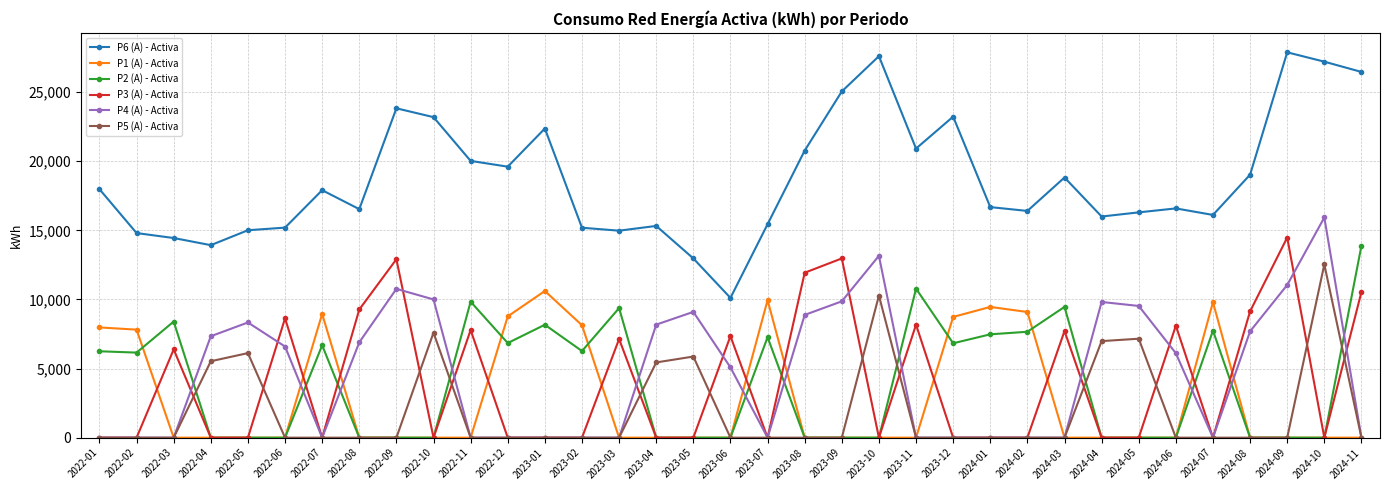

Is the value of P2 (A) - Activa at 2022-02 greater than the value of P4 (A) - Activa at 2024-08?

No